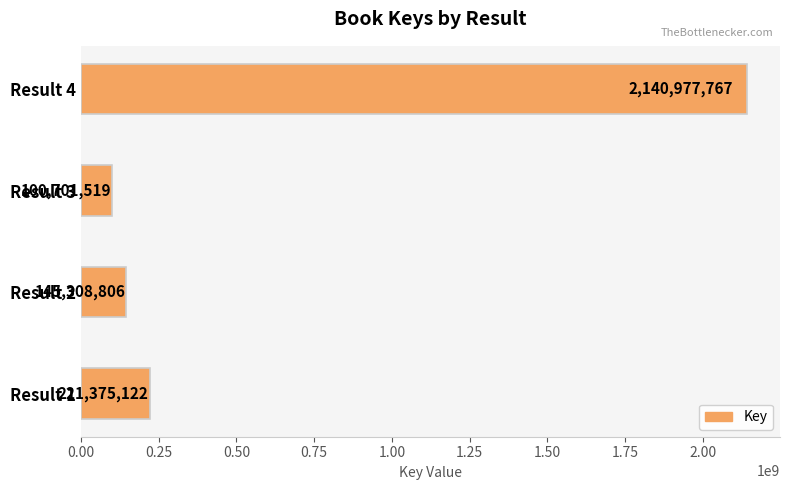

Reading top to bottom, extract all data points from this chart.

Result 4=2140977767	Result 3=100701519	Result 2=145308806	Result 1=221375122